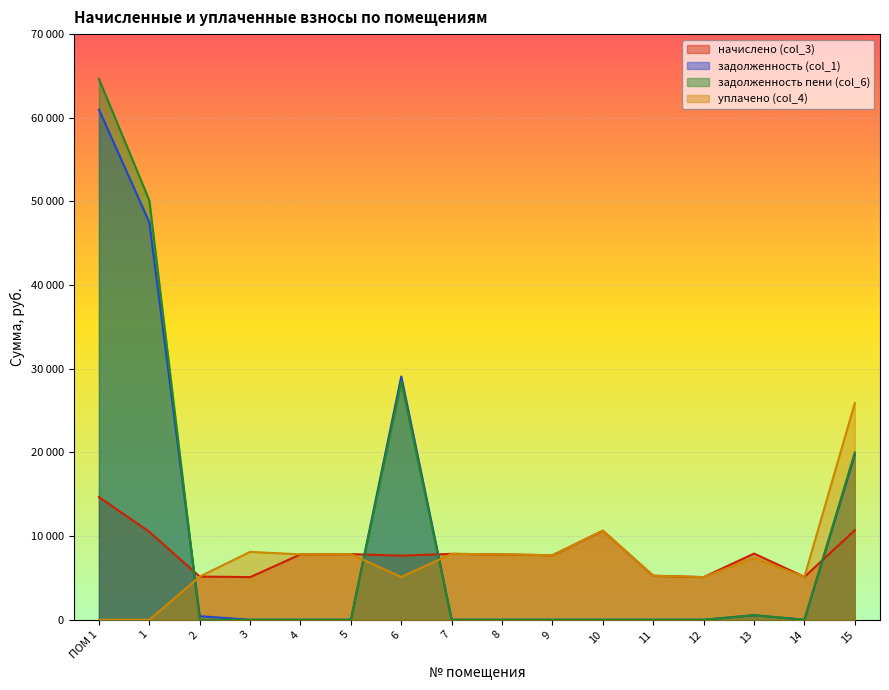

Rank the series at 4 from highest to lowest value.

начислено (col_3), уплачено (col_4), задолженность (col_1), задолженность пени (col_6)